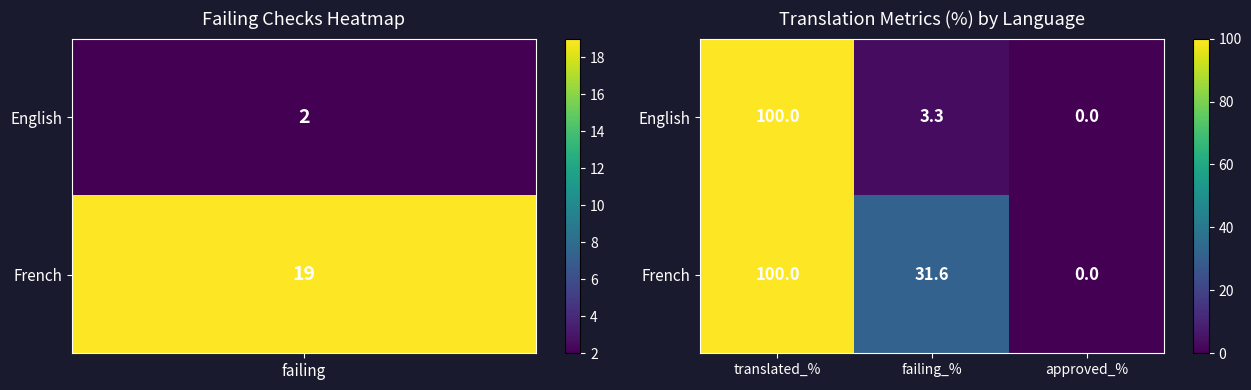

What is the difference between the French values at approved_% and translated_%?

100.0